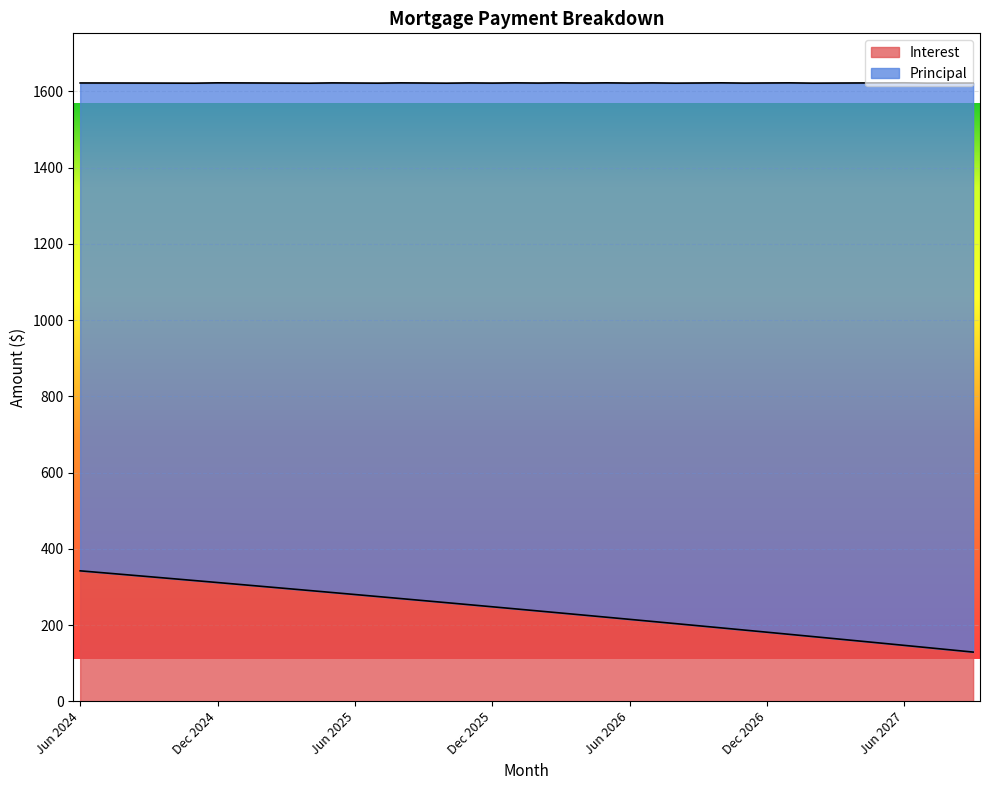

Does the chart display data point markers on the line(s)?

No